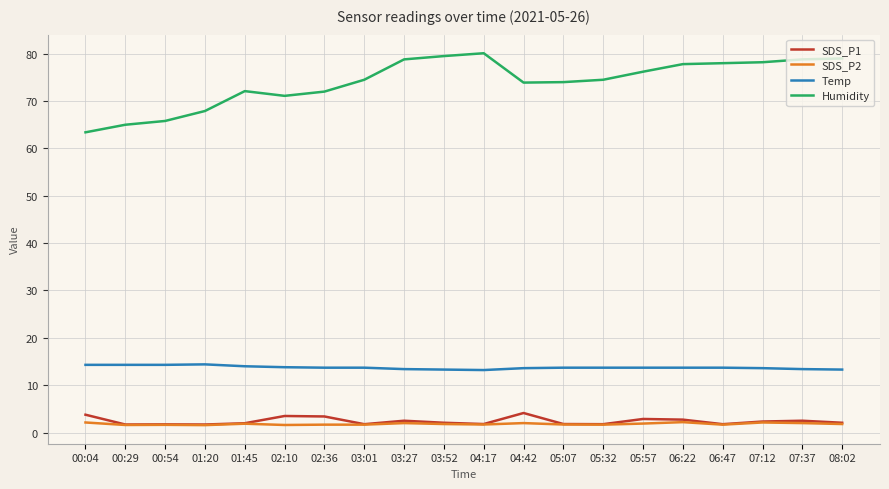

Is the value of SDS_P1 at 06:22 greater than the value of Humidity at 00:54?

No